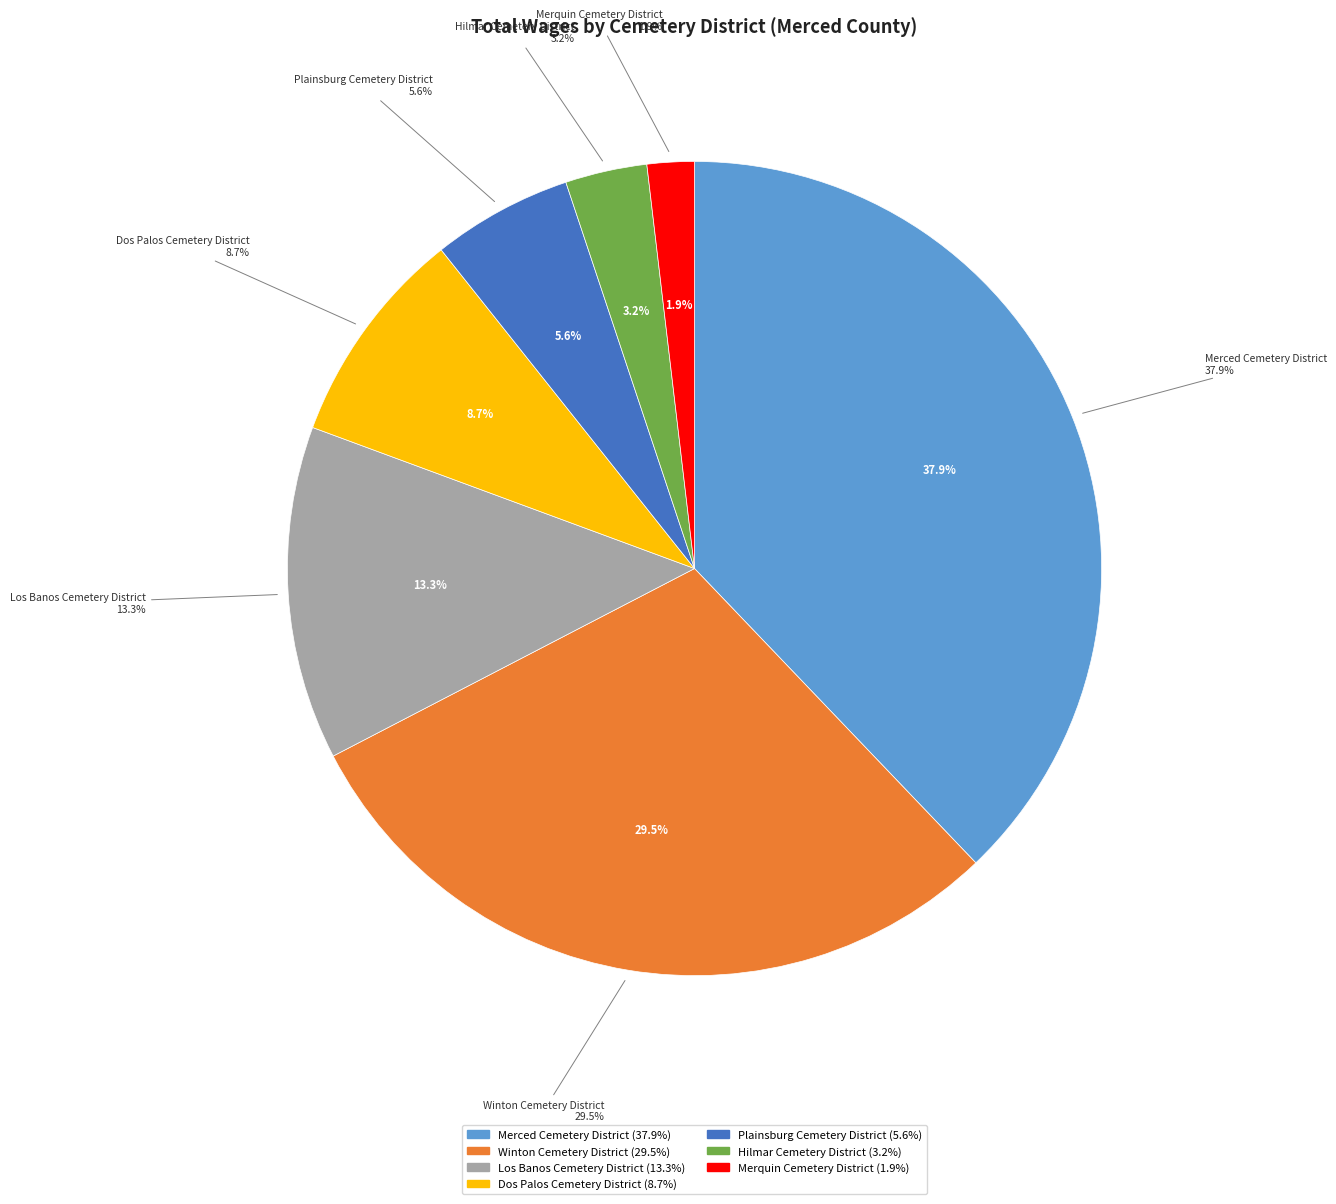

What is the ratio of the value at Merquin Cemetery District to the value at Plainsburg Cemetery District?

0.3